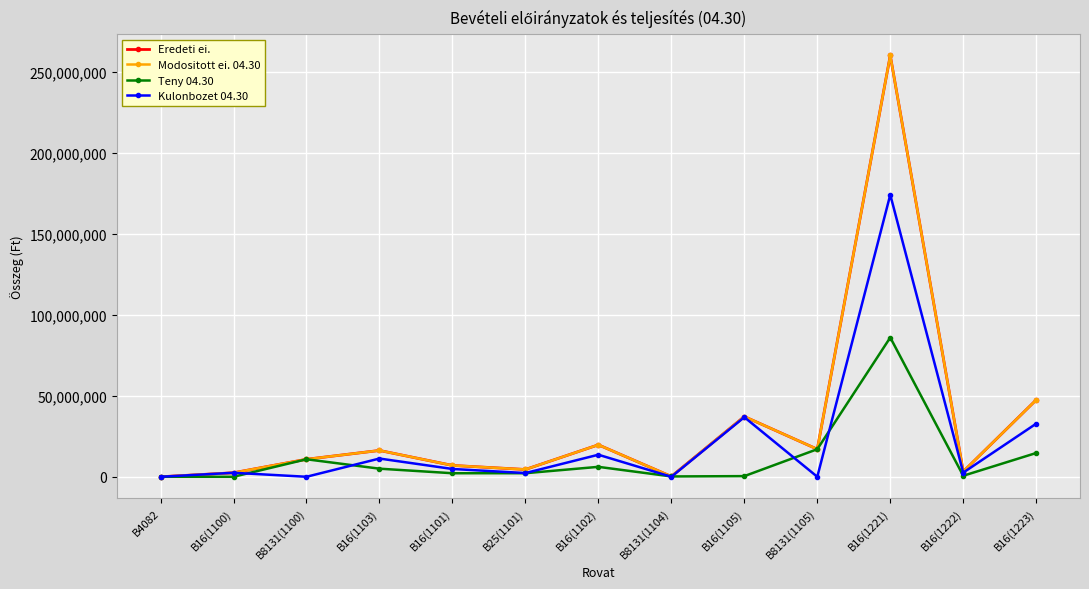

Which series has the largest total across all categories?

Eredeti ei.